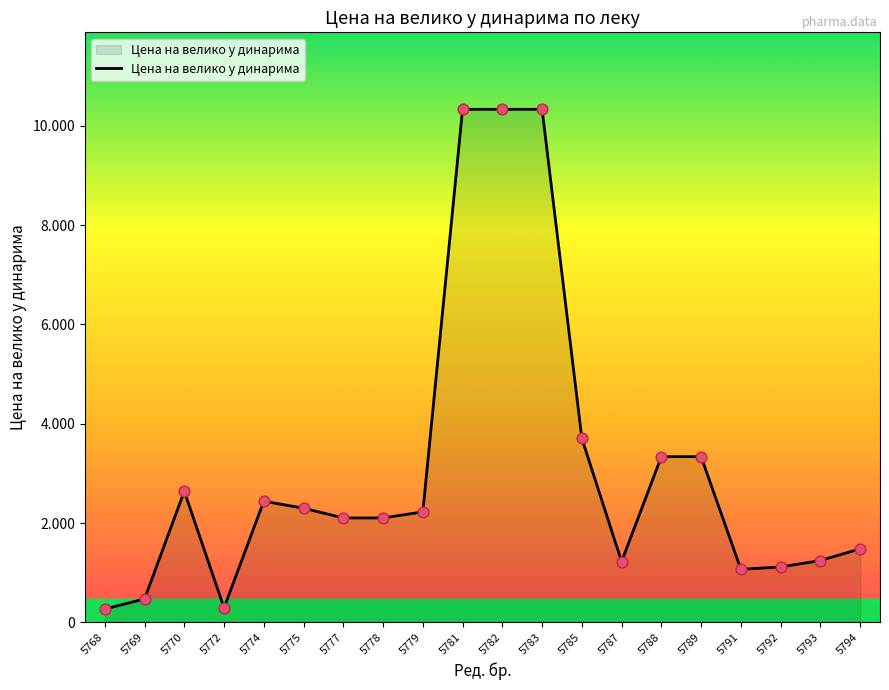

Between 5775 and 5783, which is larger?

5783